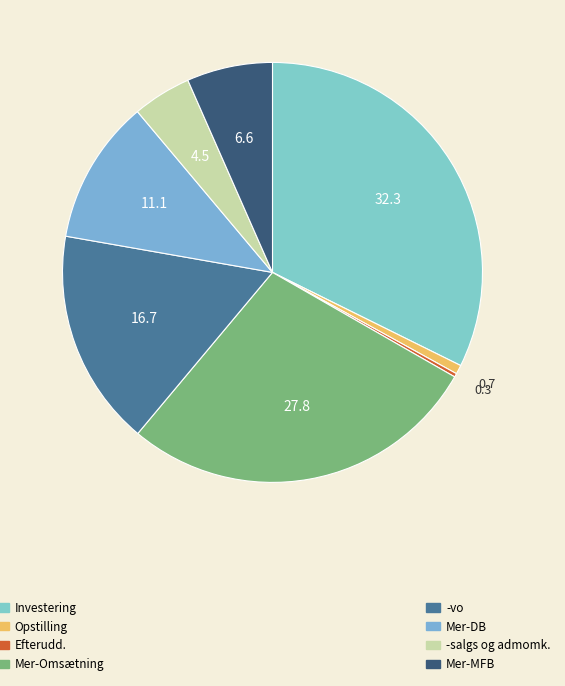

To the nearest percent, what is the average slice percentage?

12%